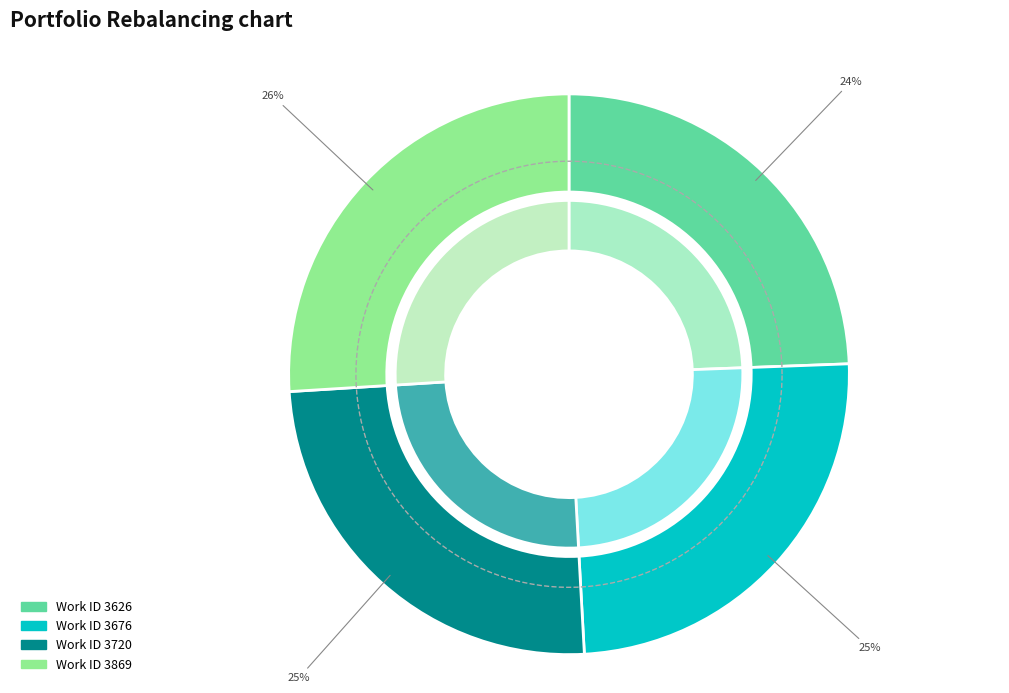

Rank the categories by value from lowest to highest.

3626, 3676, 3720, 3869